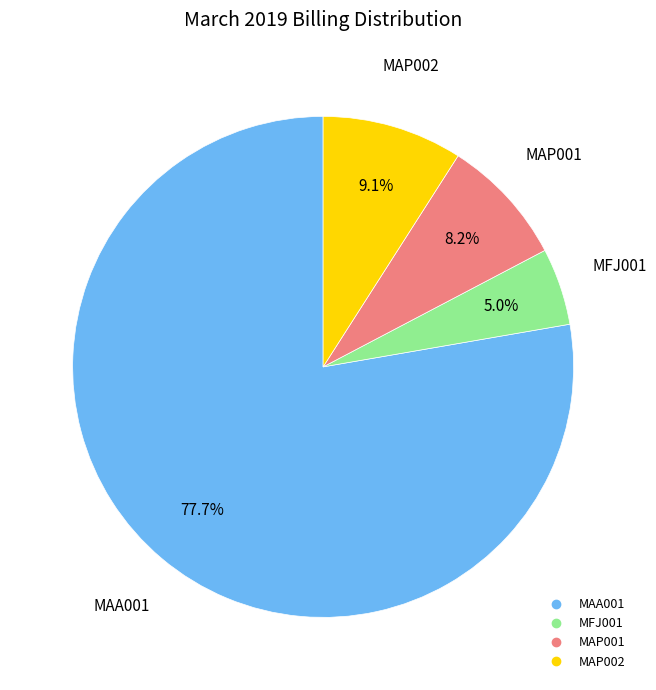

What is the smallest slice in the pie chart?

MFJ001